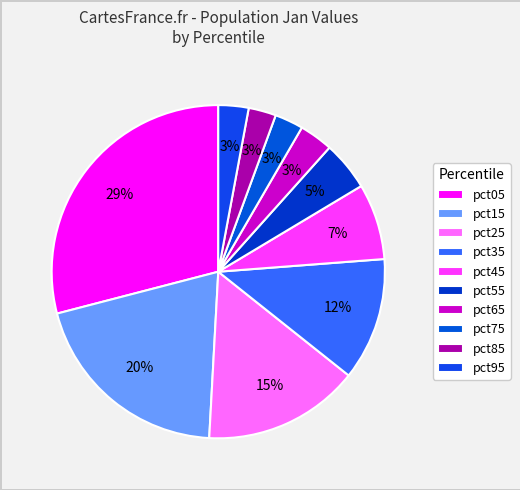

To the nearest percent, what is the difference between the largest and smallest slice percentages?

26%